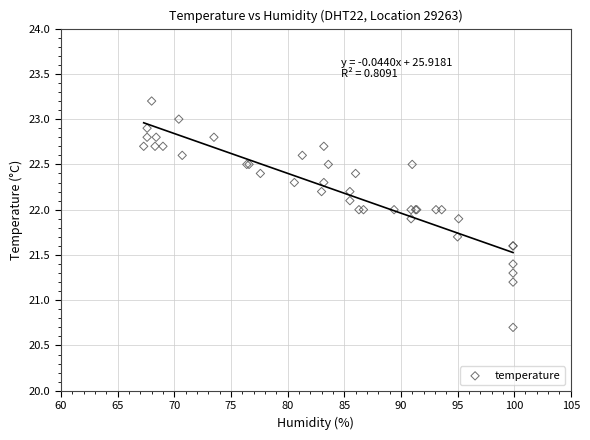

What Y value in the scatter plot is closest to 21?

21.2